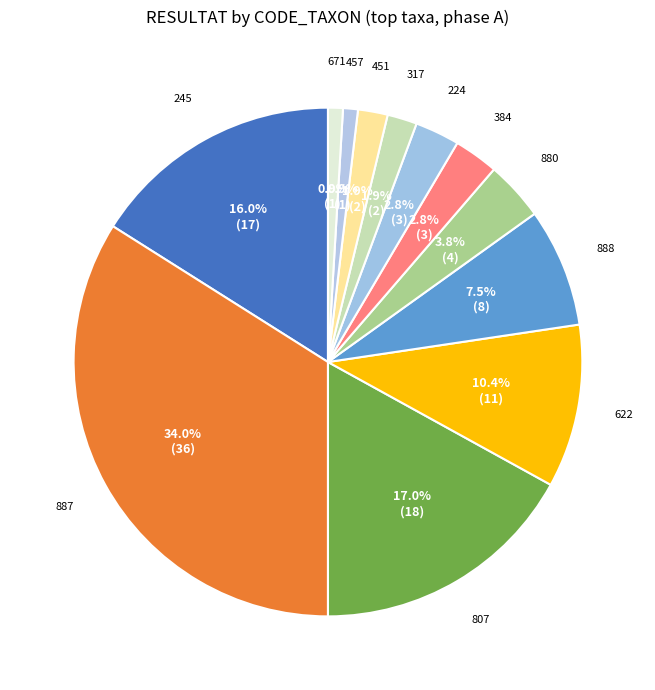

Count the number of slices in the pie.

12